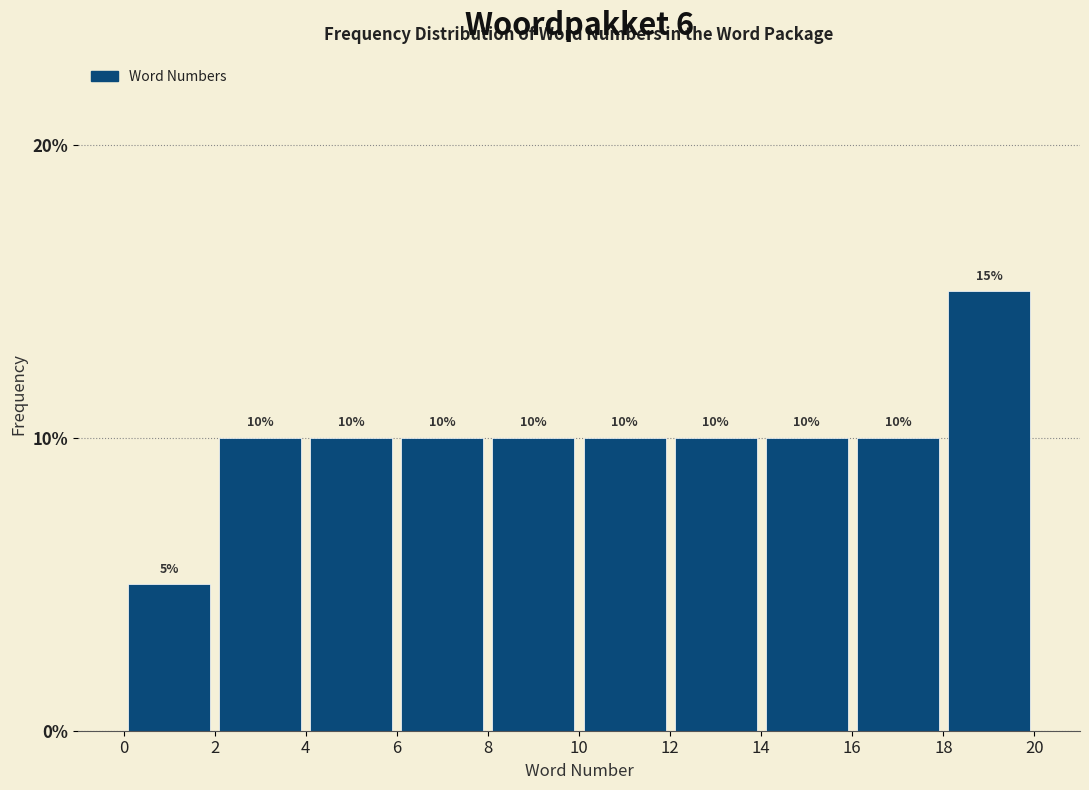

Which range on the x-axis has the tallest bar?

18 to 20